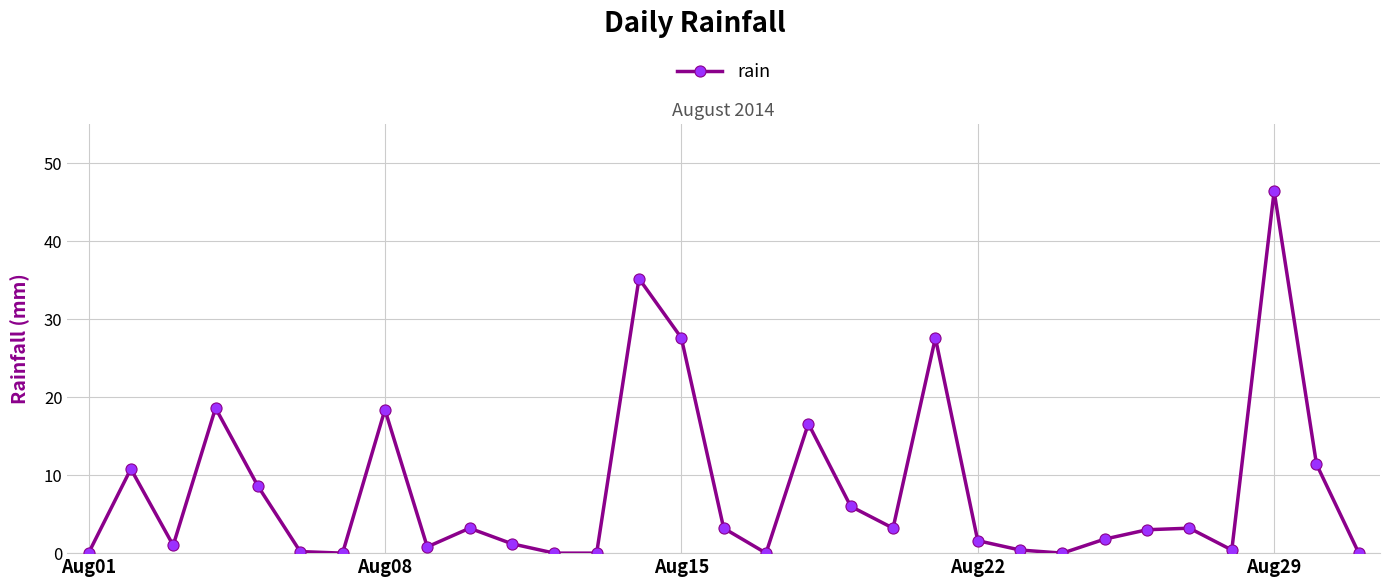

What is the greatest value displayed?

46.4